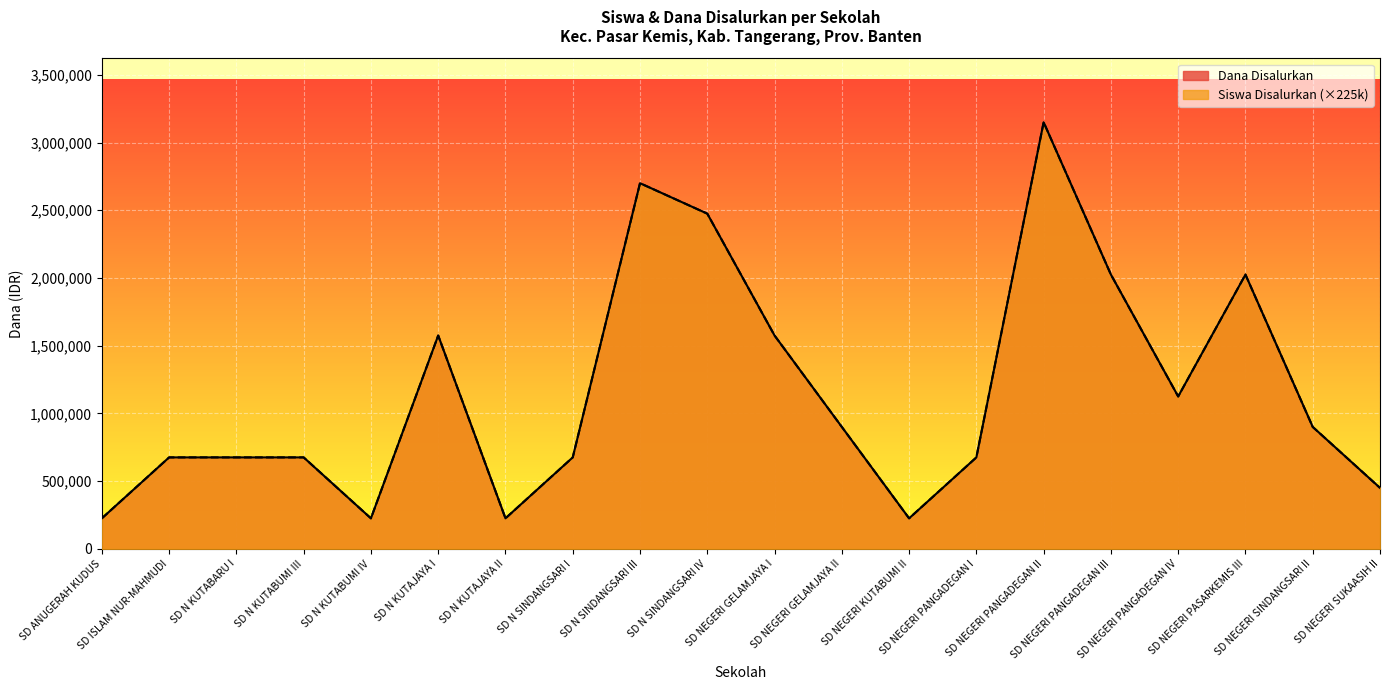

Between SD ISLAM NUR-MAHMUDI and SD N KUTAJAYA II, which series saw the biggest shift?

Siswa Disalurkan